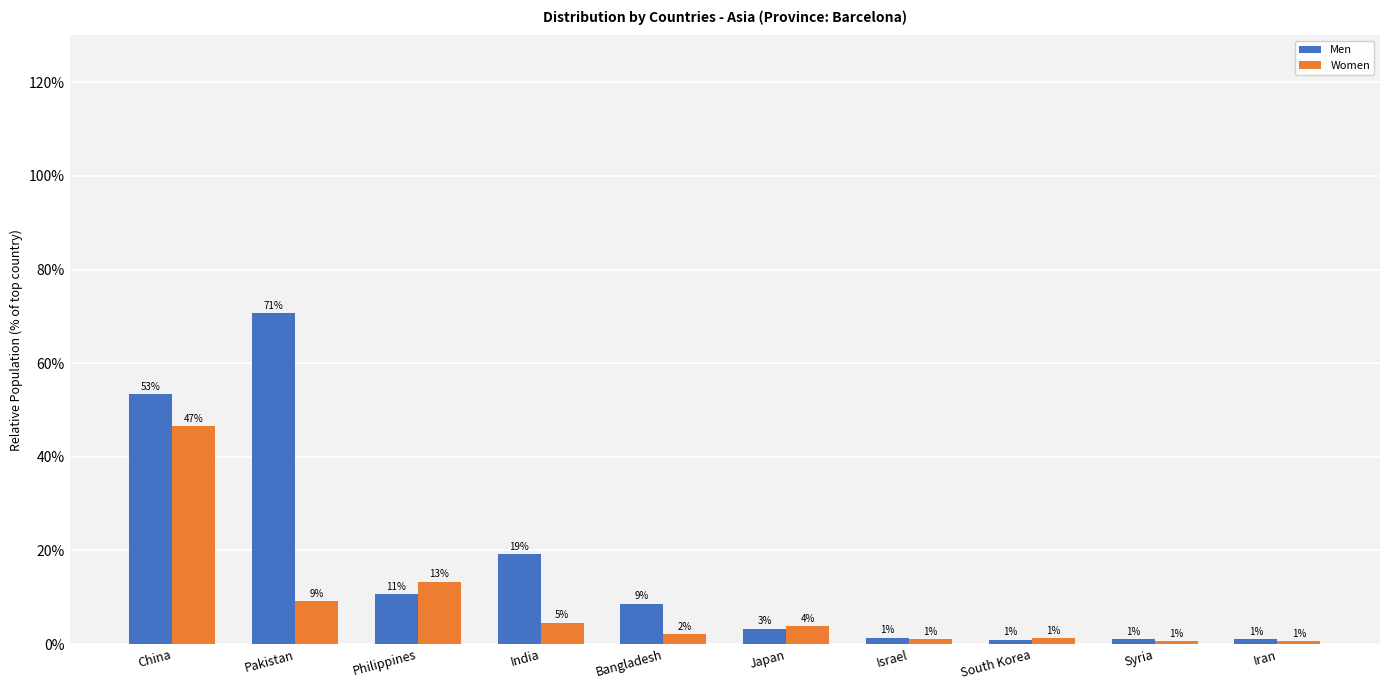

How many bars are there in each group?

2